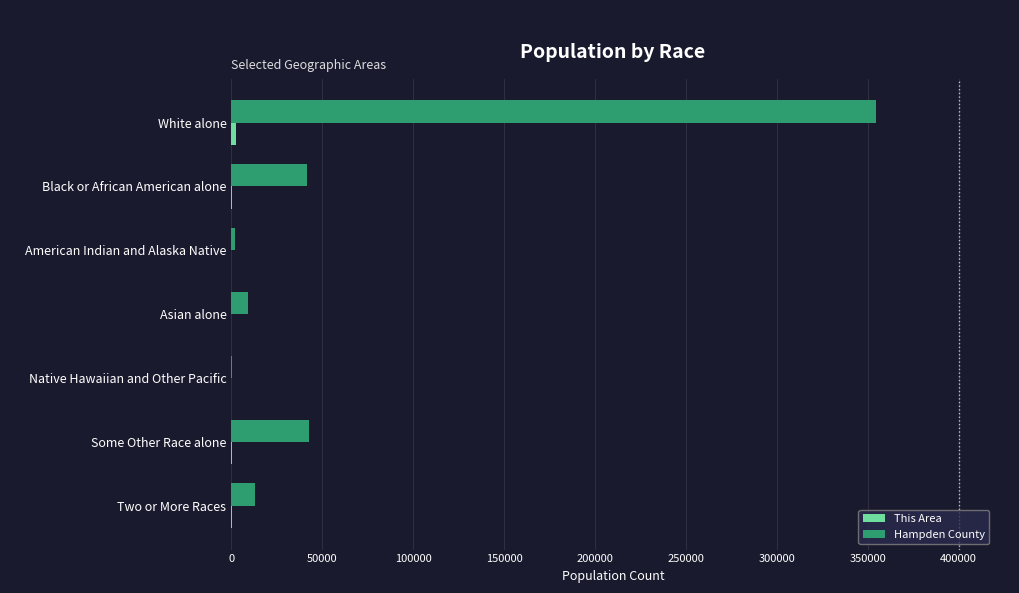

Which series changed the most between Black or African American alone and American Indian and Alaska Native?

Hampden County